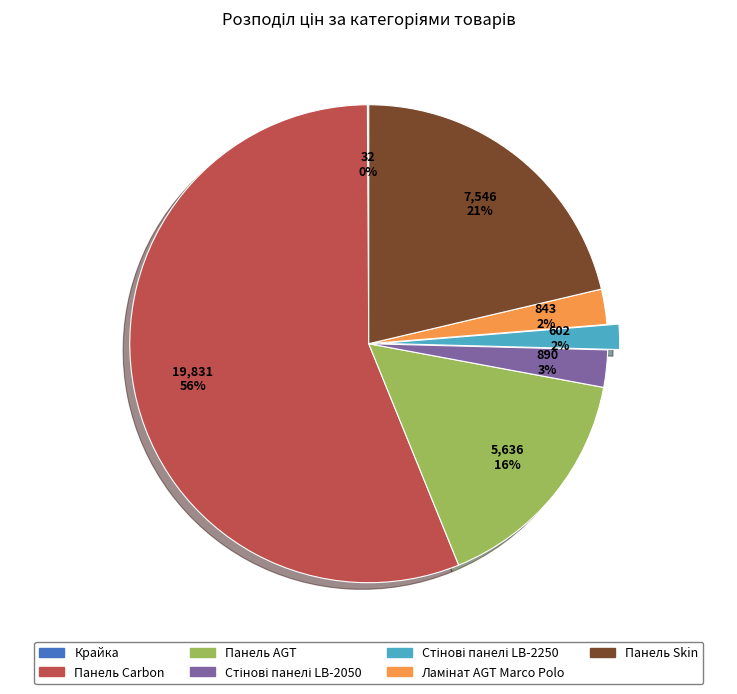

Combined, do Панель Carbon and Панель AGT account for over 50%?

Yes